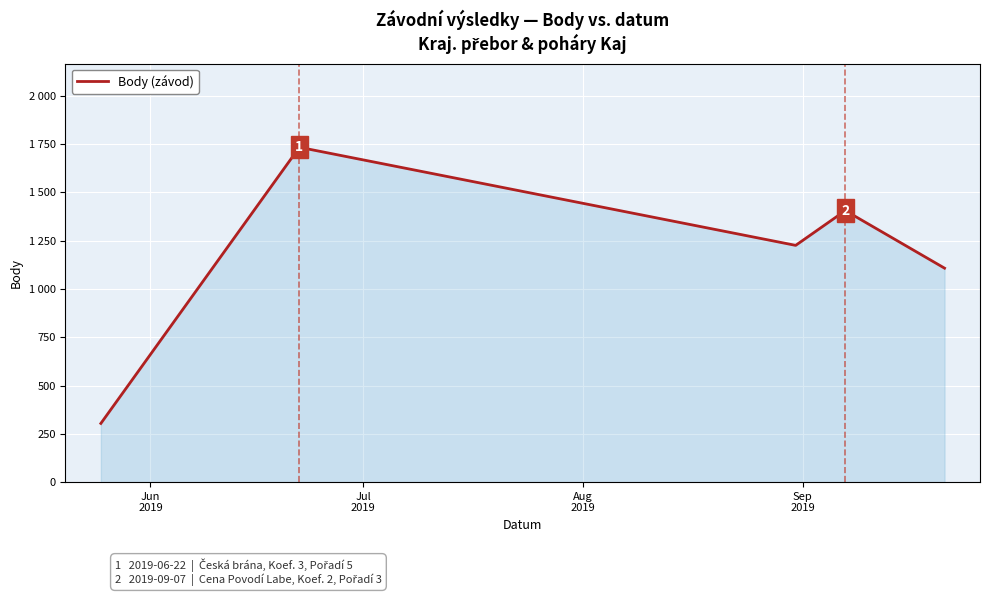

What is the value of the 1st point from the left?

304